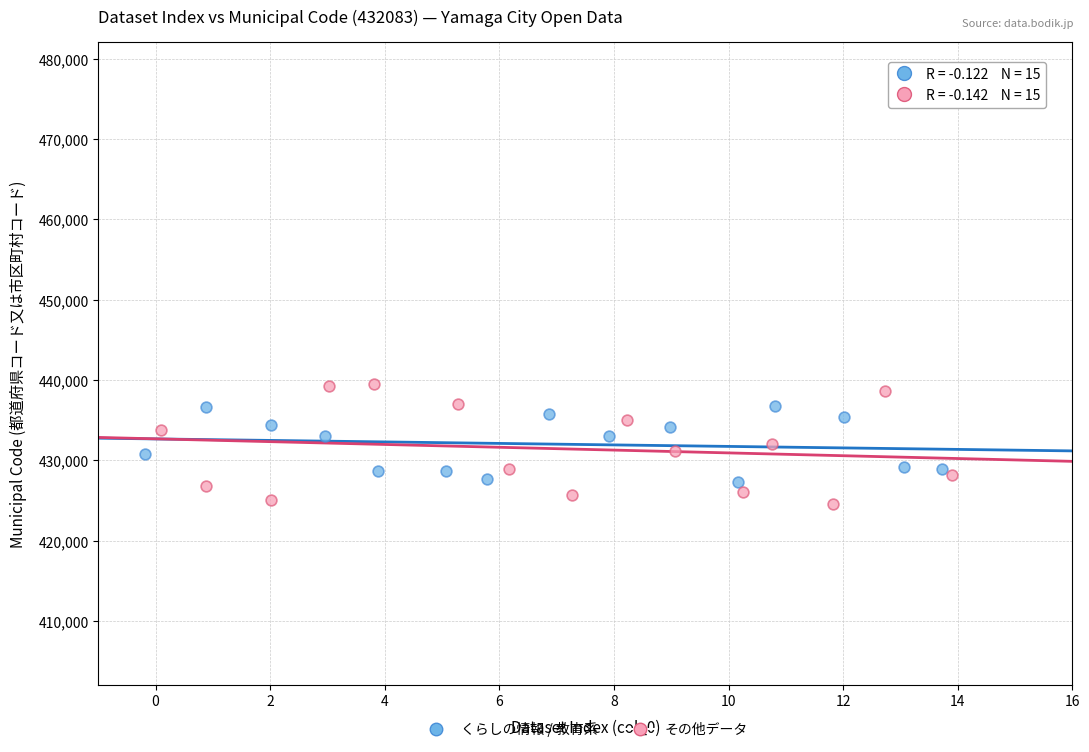

Which series has the largest Y range (max minus min)?

その他データ